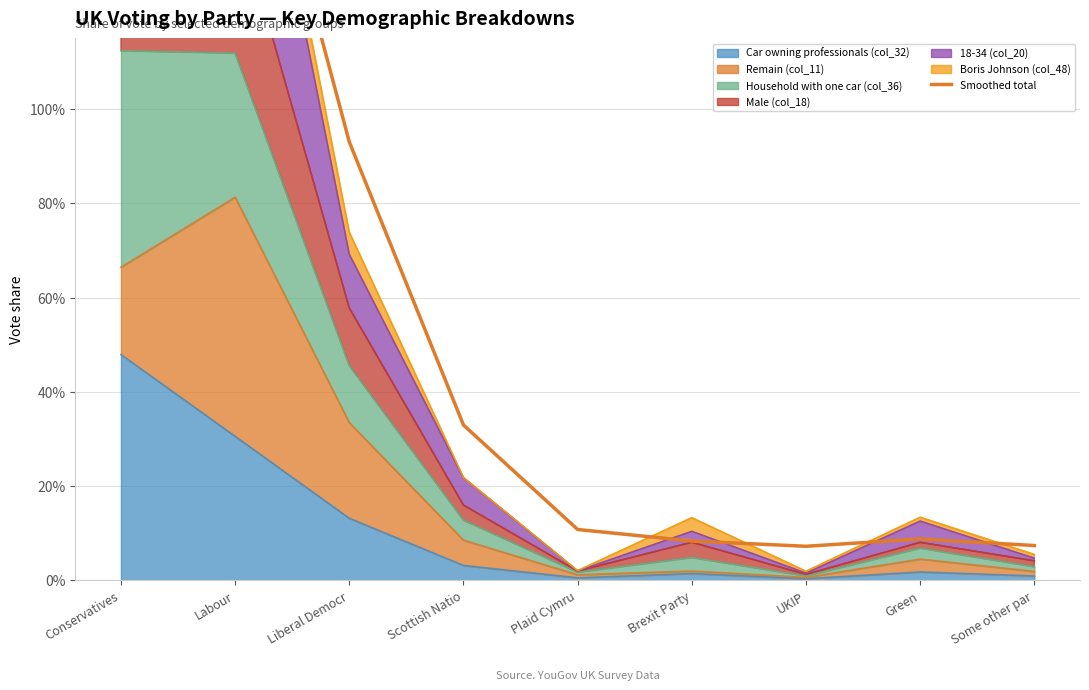

What is the label of the 7th point from the left?

UKIP